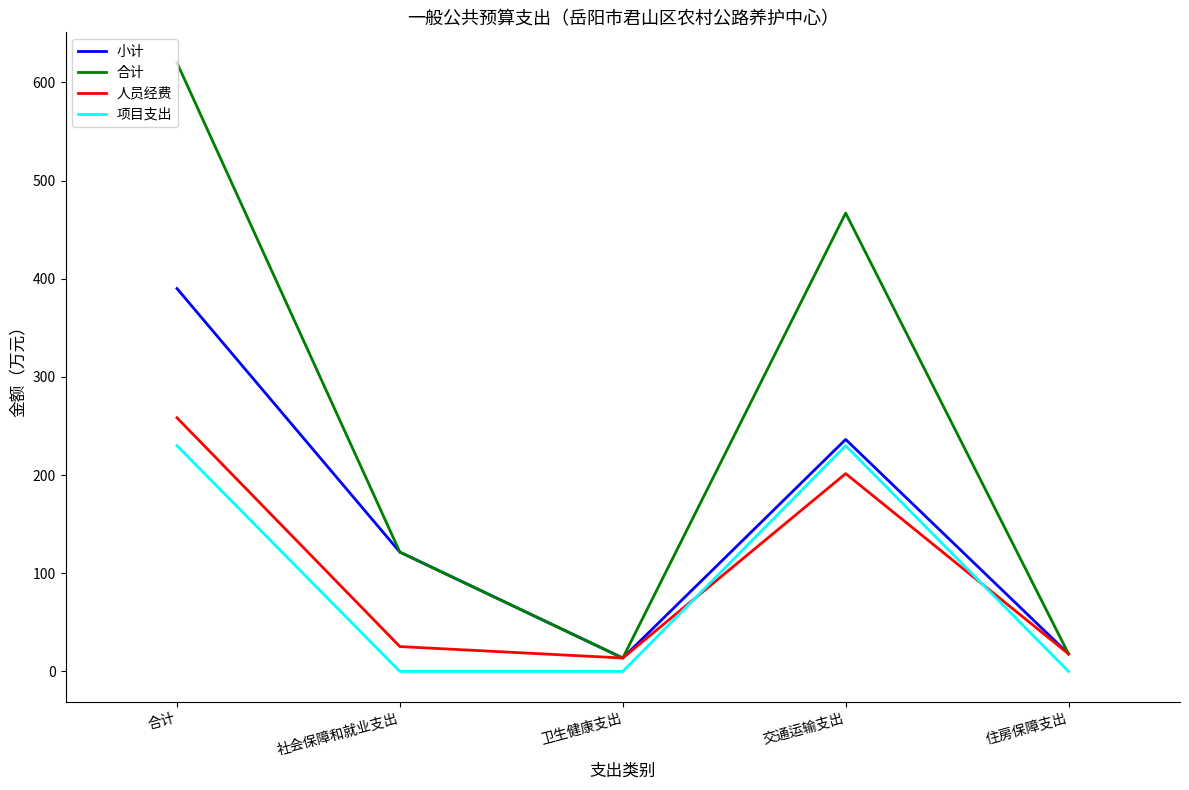

Reading right to left, transcribe all the data shown in this chart.

小计: 住房保障支出=17.9	交通运输支出=236.3	卫生健康支出=13.7	社会保障和就业支出=121.6	合计=390.1
合计: 住房保障支出=17.9	交通运输支出=467.0	卫生健康支出=13.7	社会保障和就业支出=121.6	合计=620.1
人员经费: 住房保障支出=17.9	交通运输支出=201.5	卫生健康支出=13.7	社会保障和就业支出=25.3	合计=258.4
项目支出: 住房保障支出=0.0	交通运输支出=230.0	卫生健康支出=0.0	社会保障和就业支出=0.0	合计=230.0